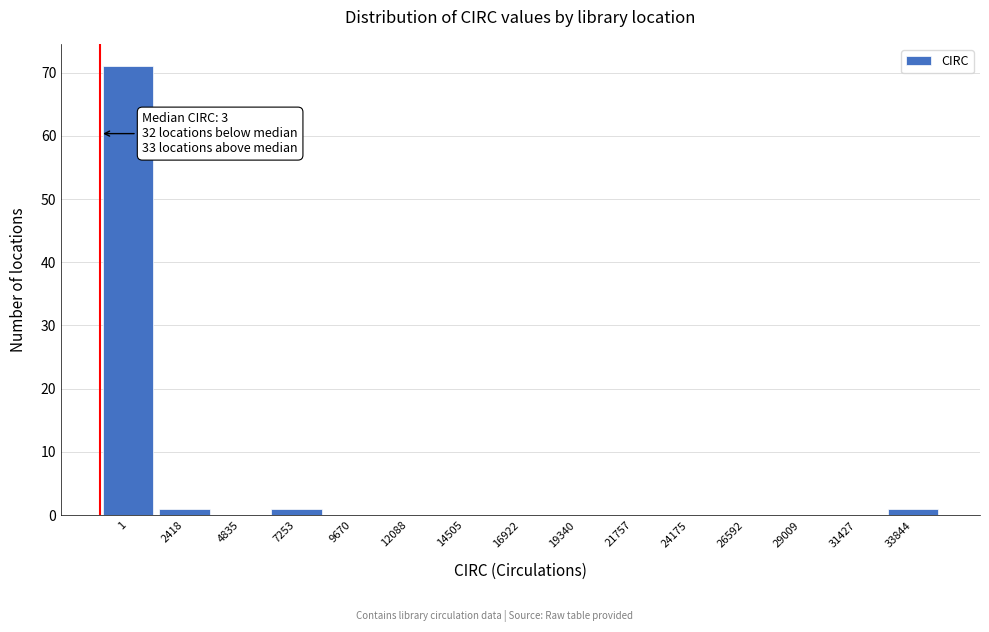

Reading left to right, extract all data points from this chart.

1=71	2418=1	4835=0	7253=1	9670=0	12088=0	14505=0	16922=0	19340=0	21757=0	24175=0	26592=0	29009=0	31427=0	33844=1